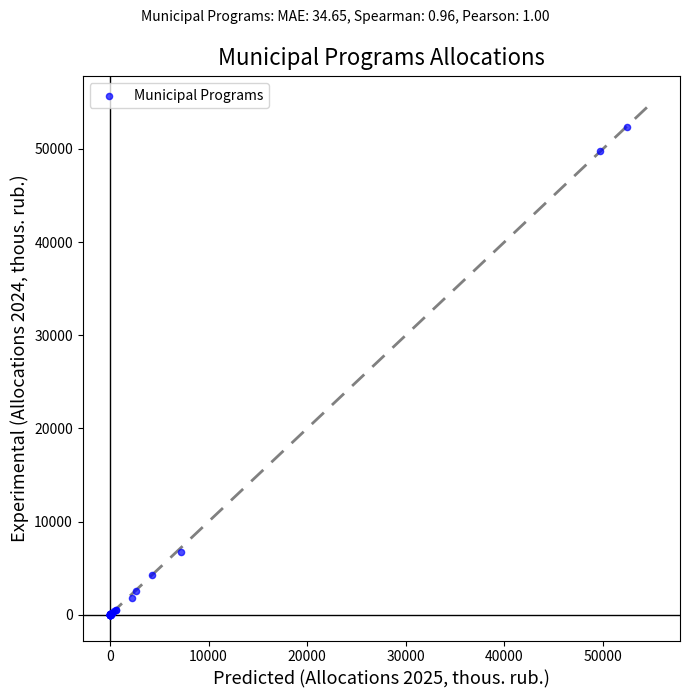

What Y value in the scatter plot is closest to 26162?

6697.6